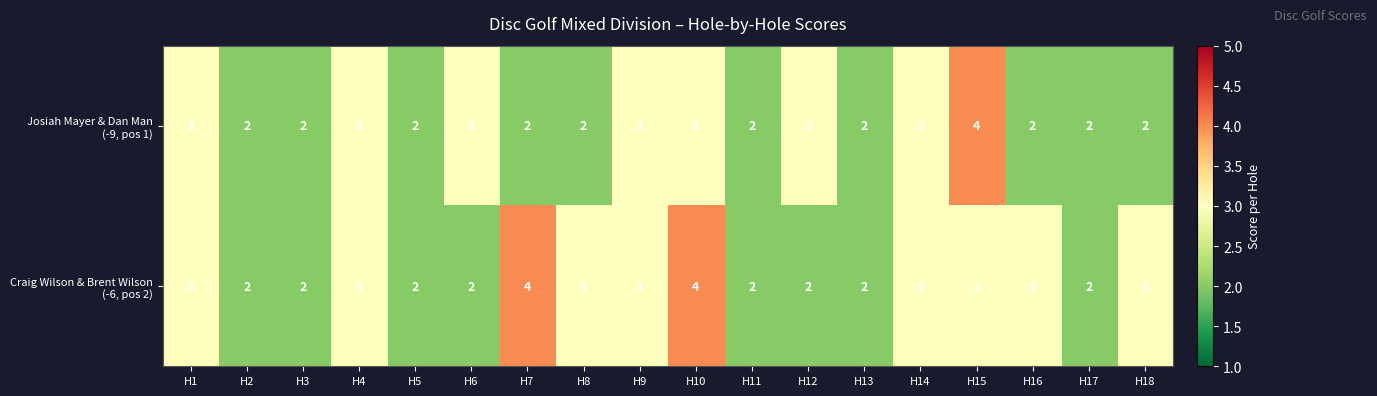

What is the total value across all series at H3?

4